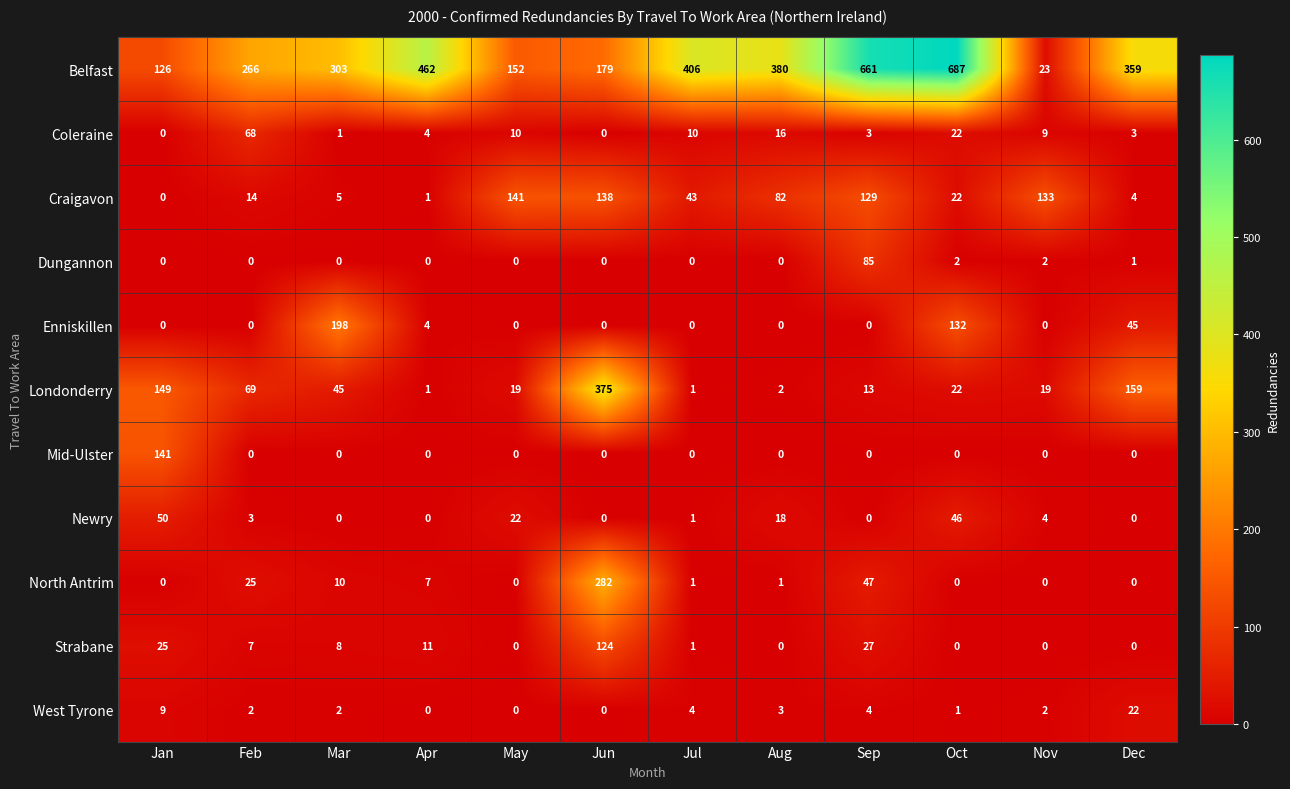

Between May and Sep, which series saw the biggest shift?

Belfast